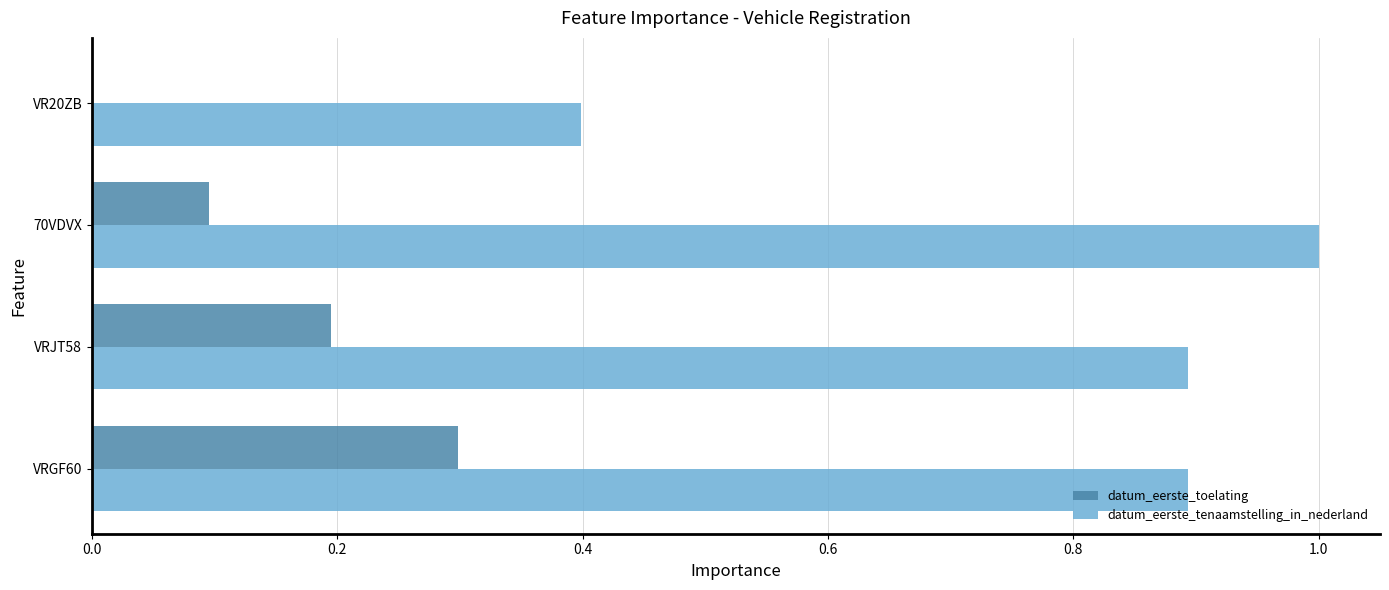

Which label corresponds to the largest value in the chart?

70VDVX